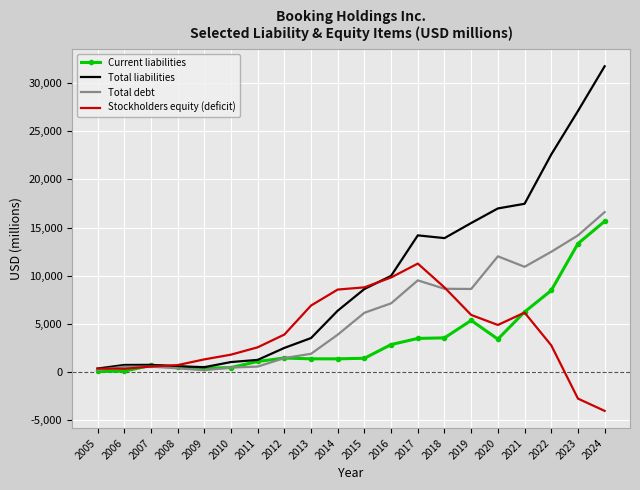

What is the approximate value of Total debt at 2018, to the nearest 100?

8600